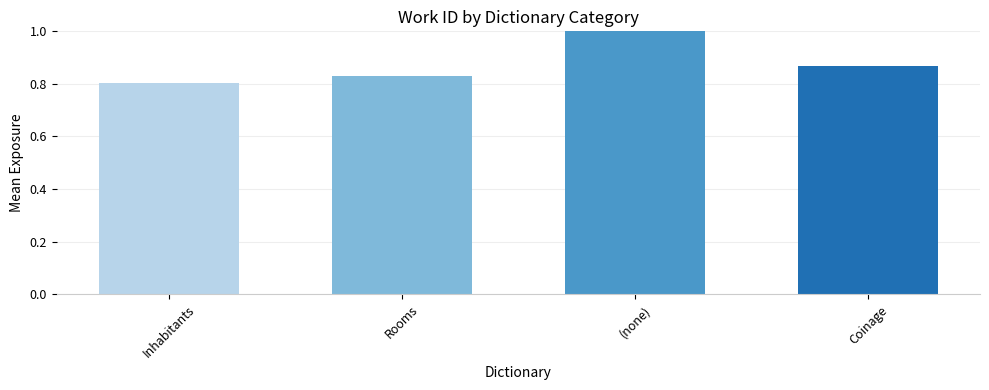

The value at (none) is 1.4. True or false?

False